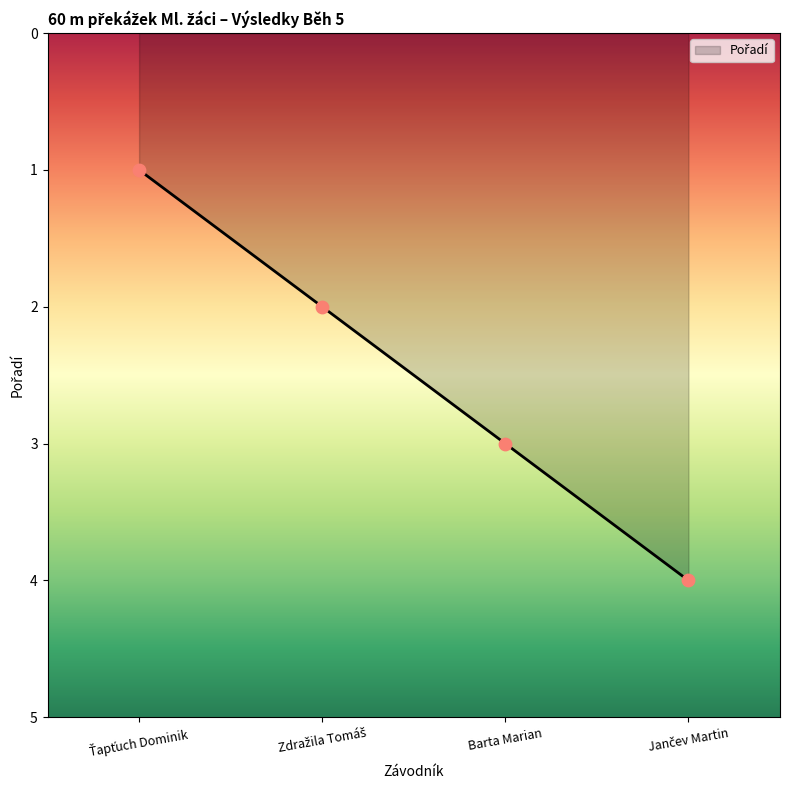

True or false: there are more than 2 points higher than both neighbors.

False